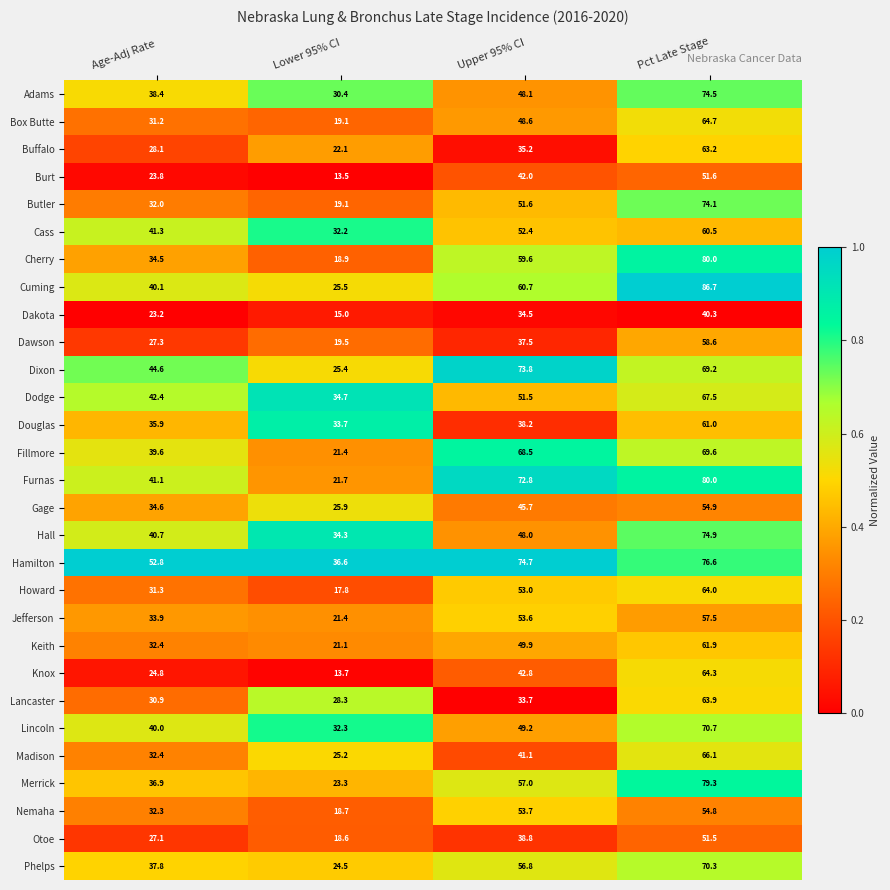

At which category is the sum across all series the highest?

Pct Late Stage